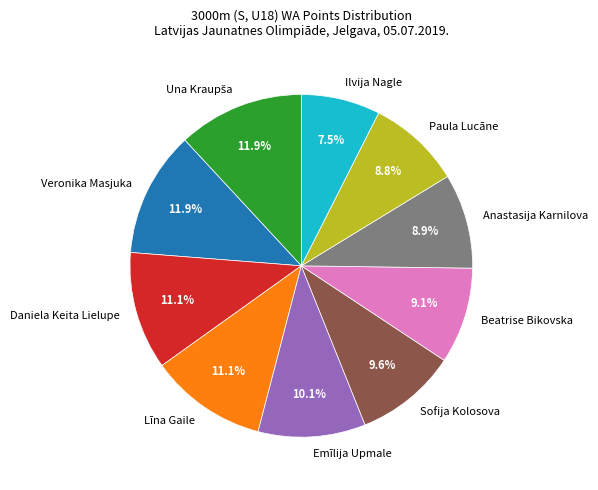

The Daniela Keita Lielupe slice represents 2% of the pie. True or false?

False